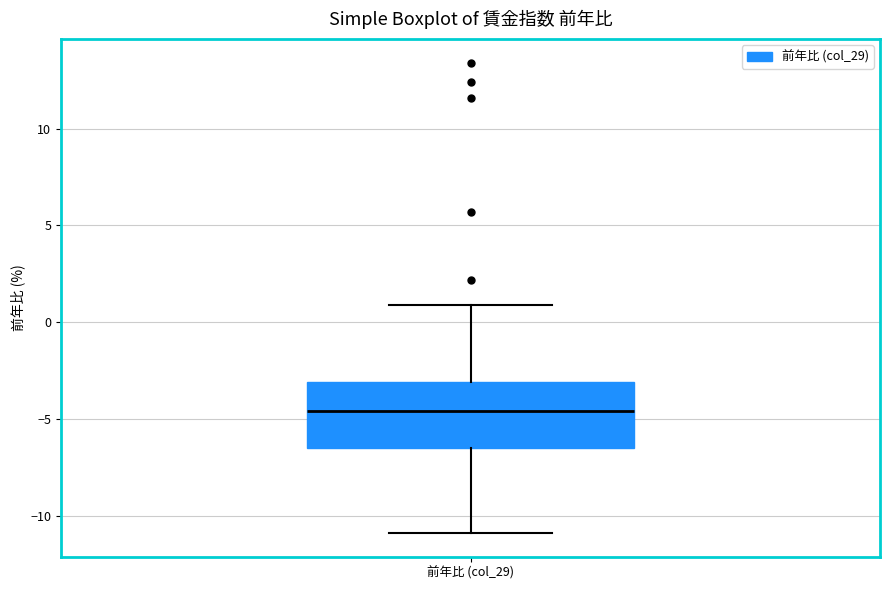

Where does the upper whisker of the box for 前年比 (col_29) end on the y-axis? The values are not printed on the chart, so give them approximately, as read against the axis.

1.0